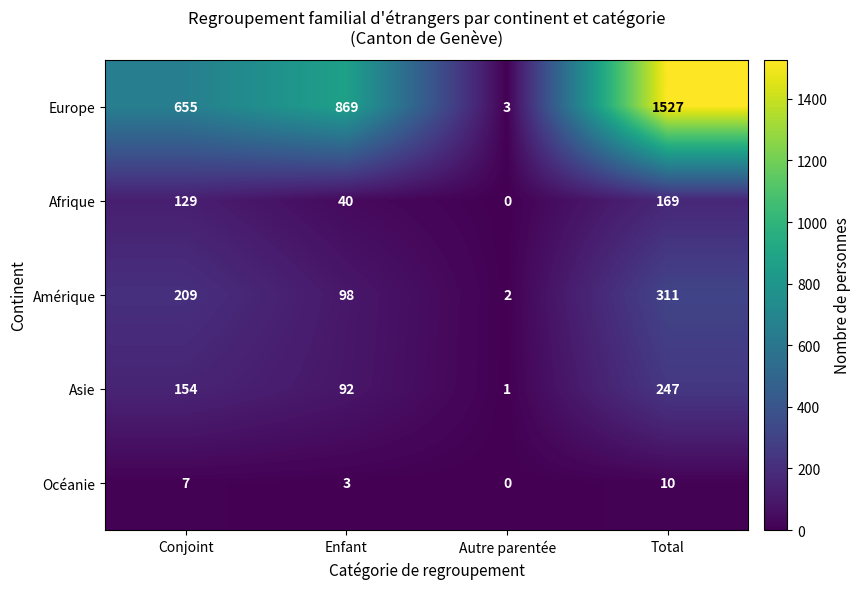

What is the difference between the Amérique values at Autre parentée and Total?

309